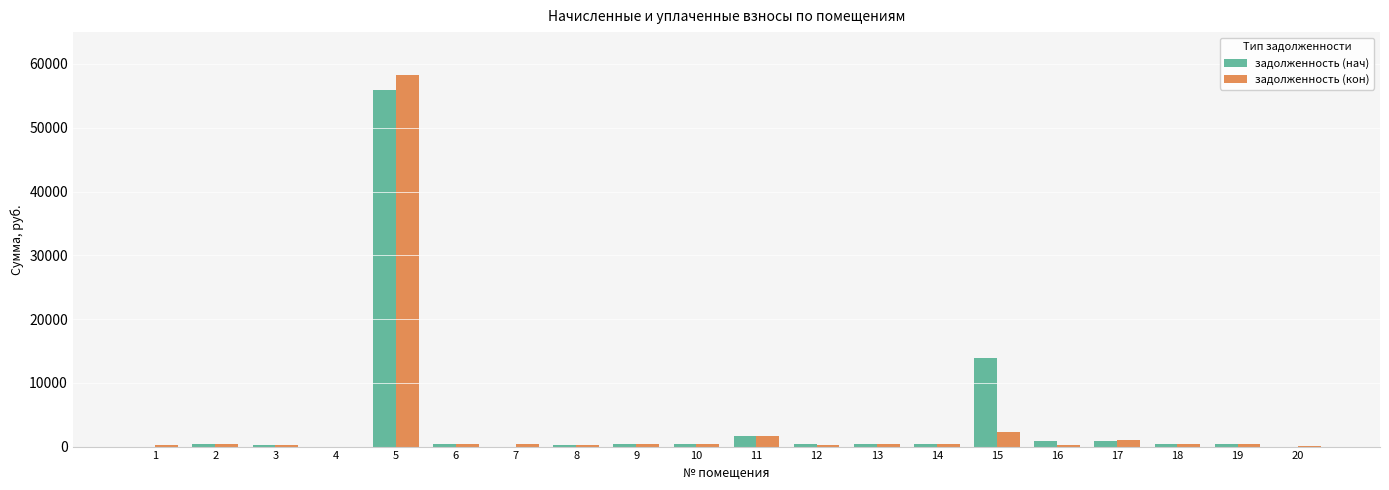

How many groups of bars are there?

20